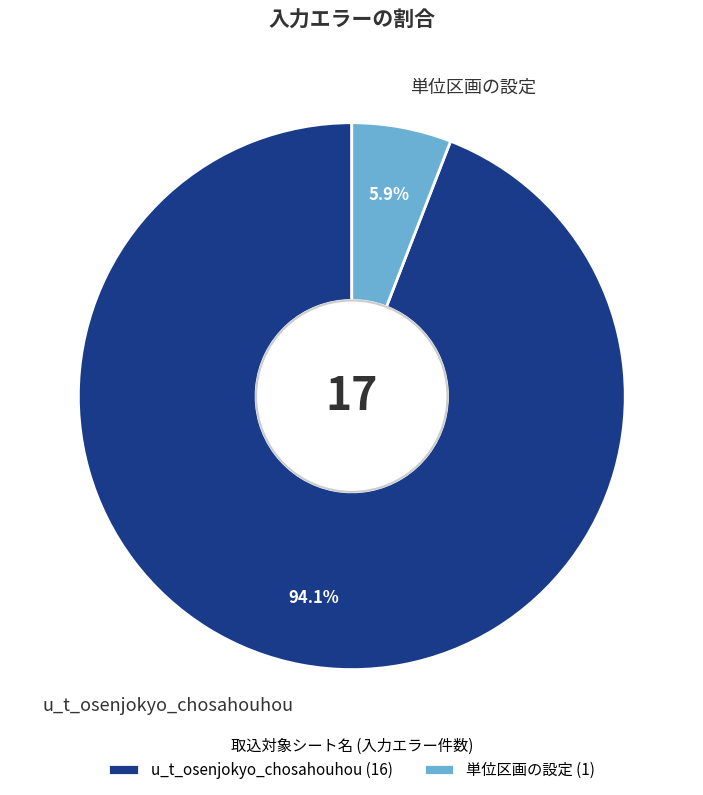

How many segments does this pie chart have?

2